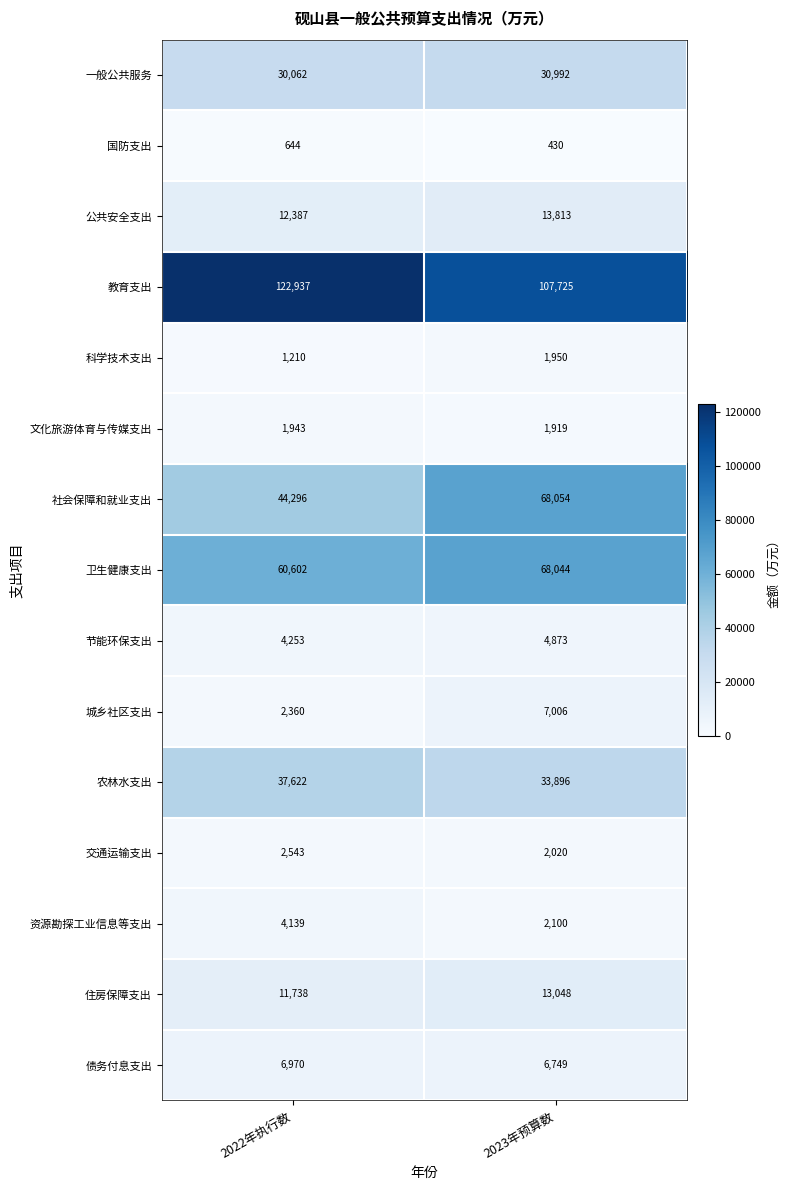

Is it true that 公共安全支出 equals 13813 at 2023年预算数?

True